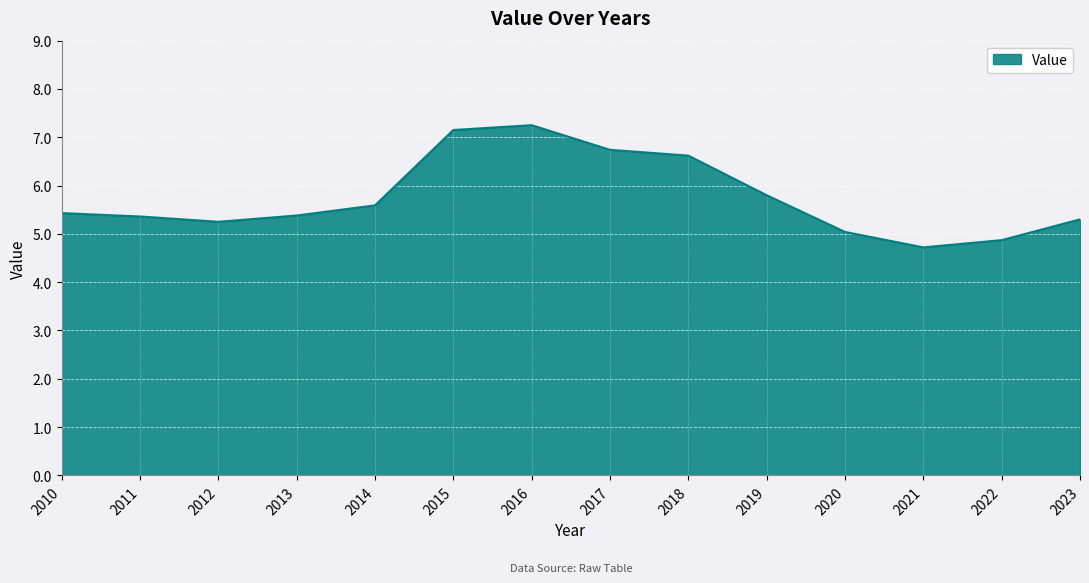

How many lines are shown in the chart?

1